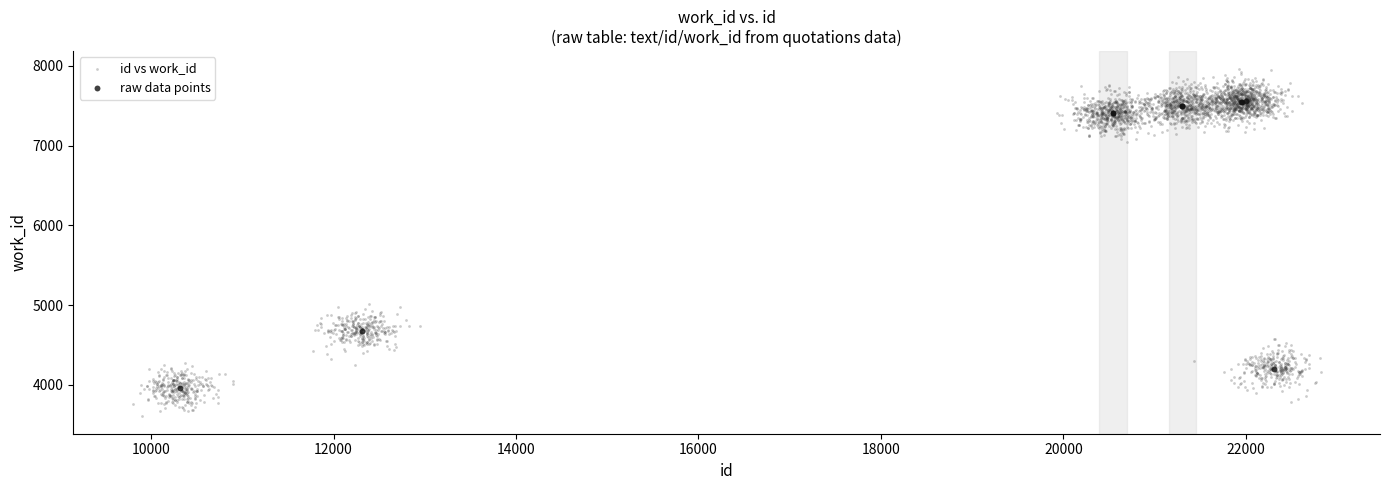

Which series has the largest Y range (max minus min)?

id vs work_id